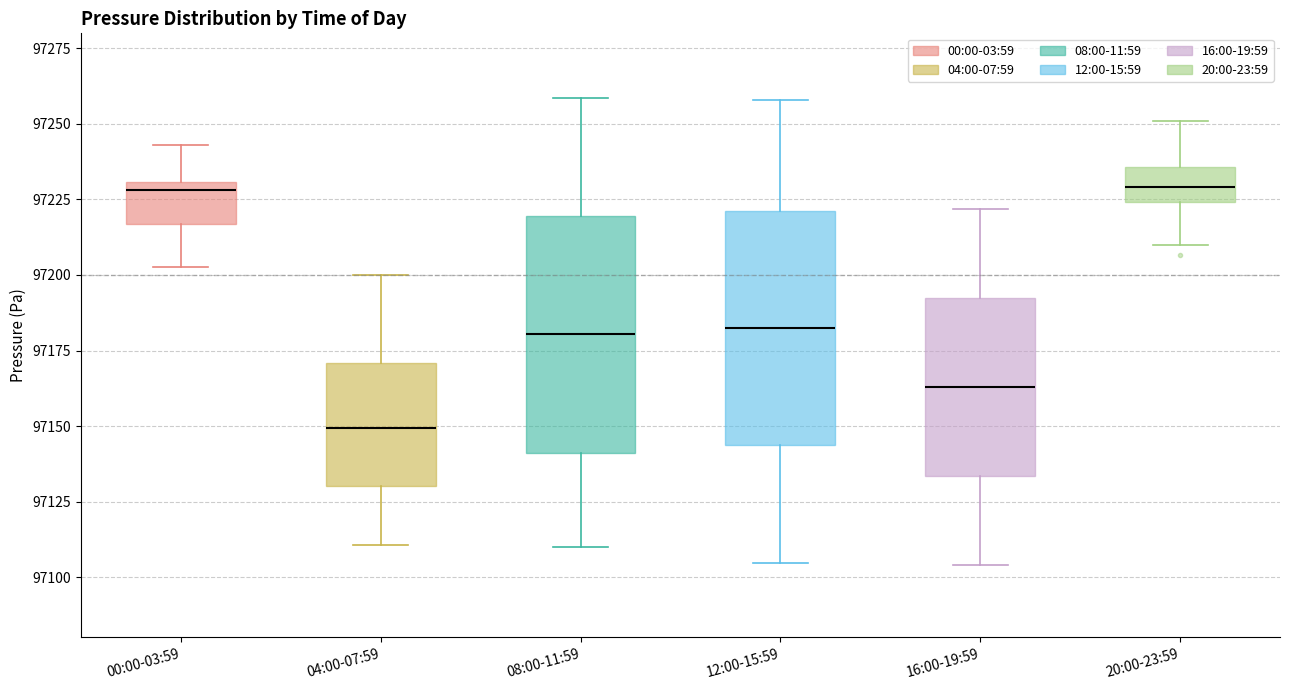

Reading left to right, read every box against the y-axis: the position of its median line, the range the box covers, and the ends of its whiskers. The values are not printed on the chart, so give them approximately, as read against the axis.

00:00-03:59: median 97230 (just below the box's upper edge), box 97215 to 97230, whiskers 97205 to 97245
04:00-07:59: median 97150, box 97130 to 97170, whiskers 97110 to 97200
08:00-11:59: median 97180, box 97140 to 97220, whiskers 97110 to 97260
12:00-15:59: median 97180, box 97145 to 97220, whiskers 97105 to 97260
16:00-19:59: median 97165, box 97135 to 97190, whiskers 97105 to 97220
20:00-23:59: median 97230, box 97225 to 97235, whiskers 97210 to 97250